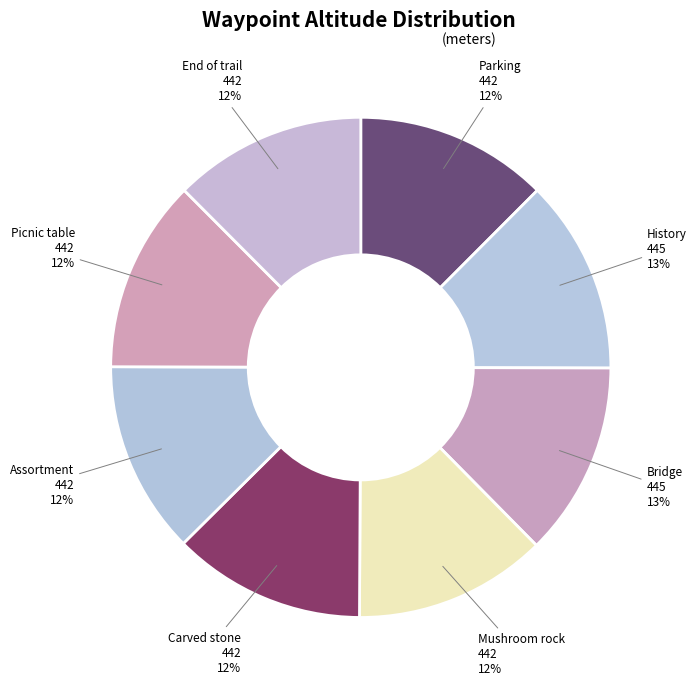

To the nearest percent, what is the average slice percentage?

12%